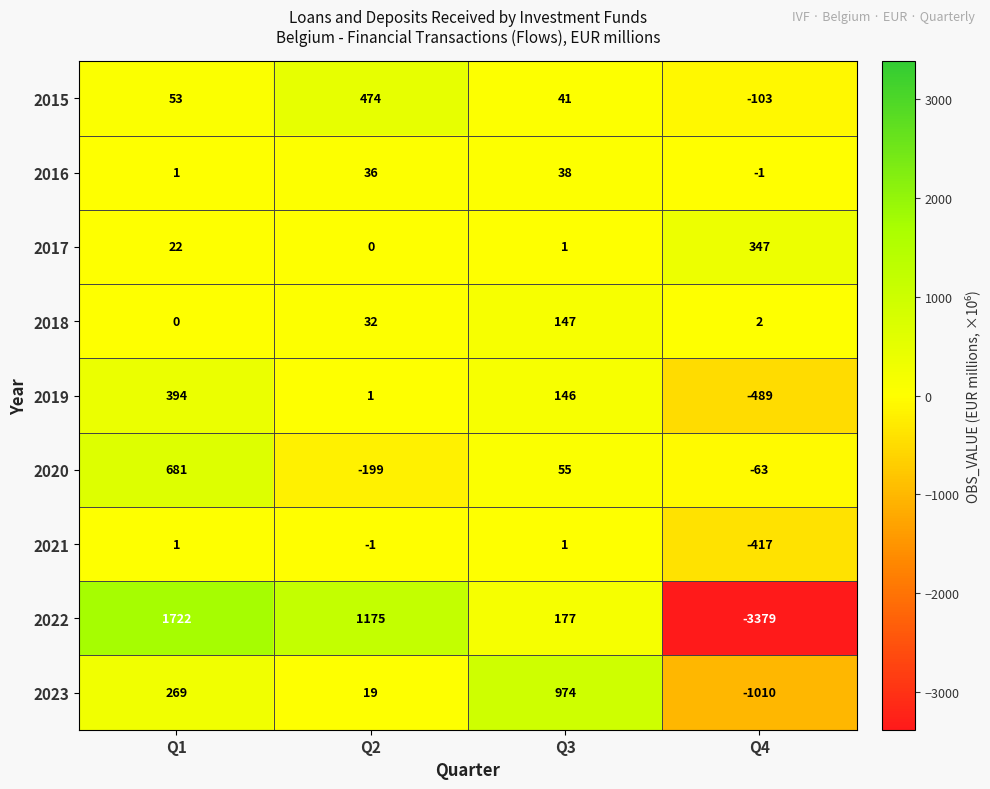

At which category is the sum across all series the highest?

Q1